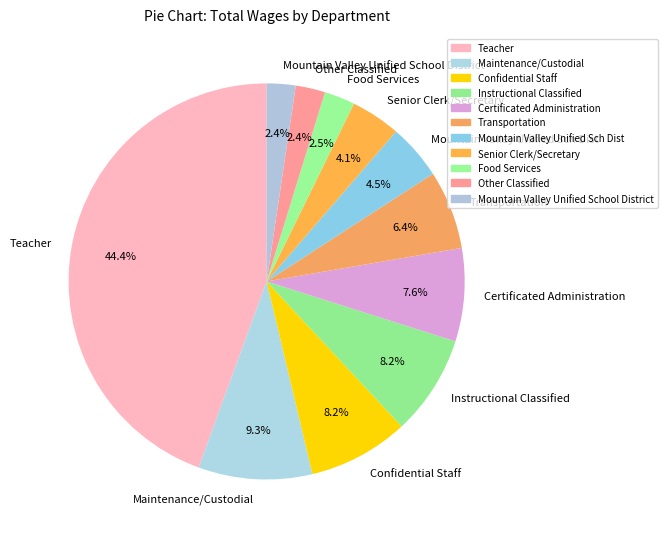

True or false: Other Classified accounts for 2% of the total.

True